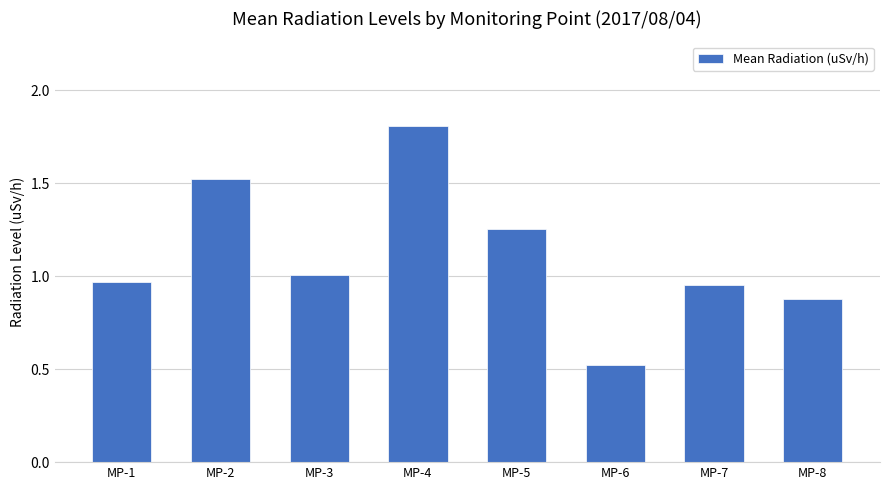

Rank the categories by value from highest to lowest.

MP-4, MP-2, MP-5, MP-3, MP-1, MP-7, MP-8, MP-6